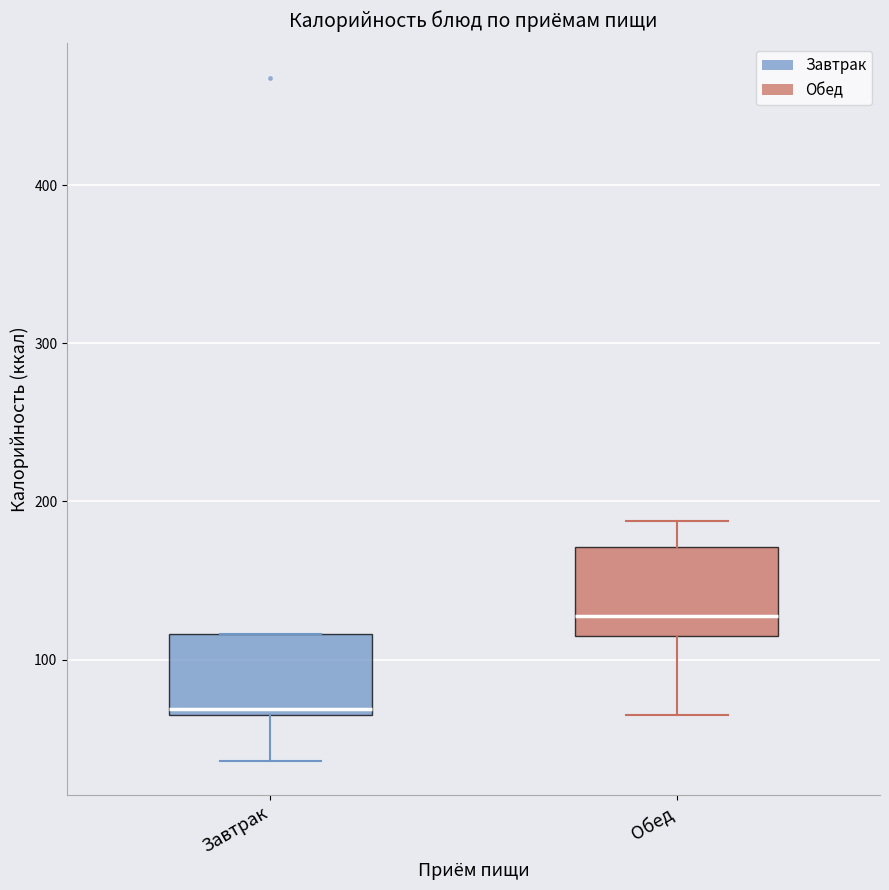

Where is the lower edge of the box for Обед on the y-axis? The values are not printed on the chart, so give them approximately, as read against the axis.

110